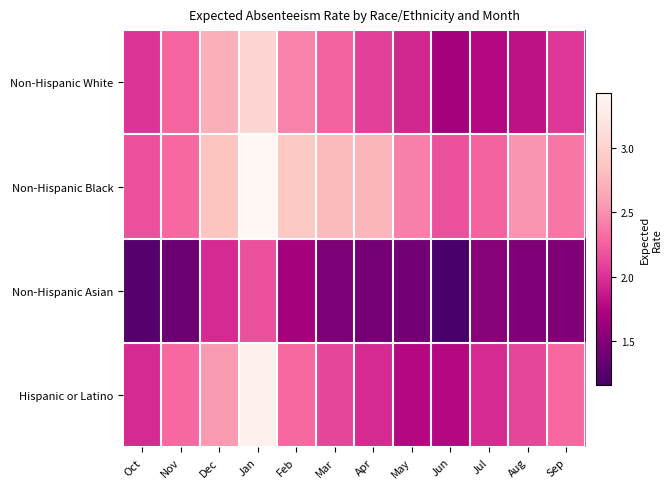

Rank the series by their maximum value, from lowest to highest.

Non-Hispanic Asian, Non-Hispanic White, Hispanic or Latino, Non-Hispanic Black